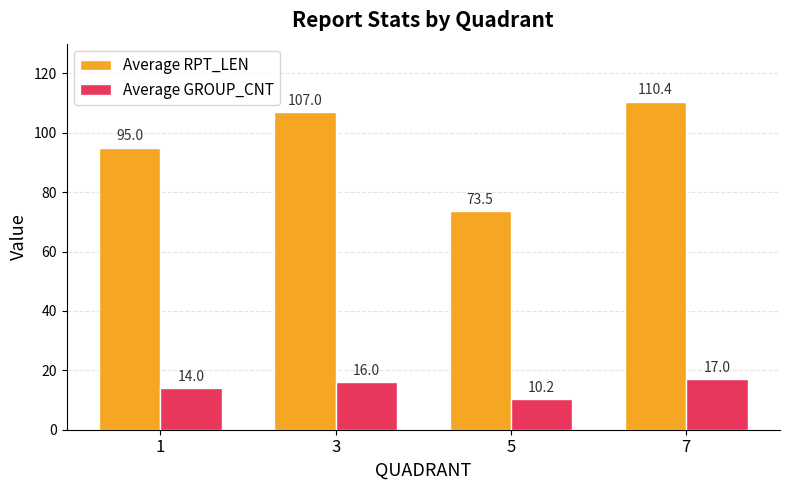

List the labels in order of Average RPT_LEN value, smallest first.

5, 1, 3, 7